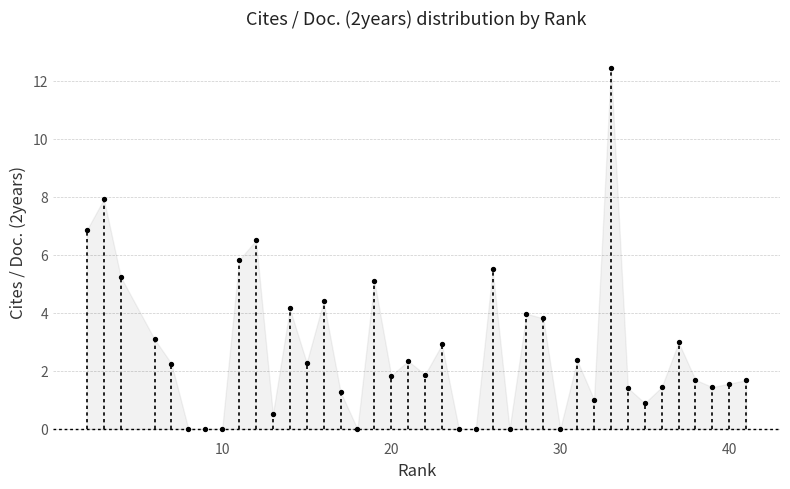

What is the range of X values (max minus min)?

39.0